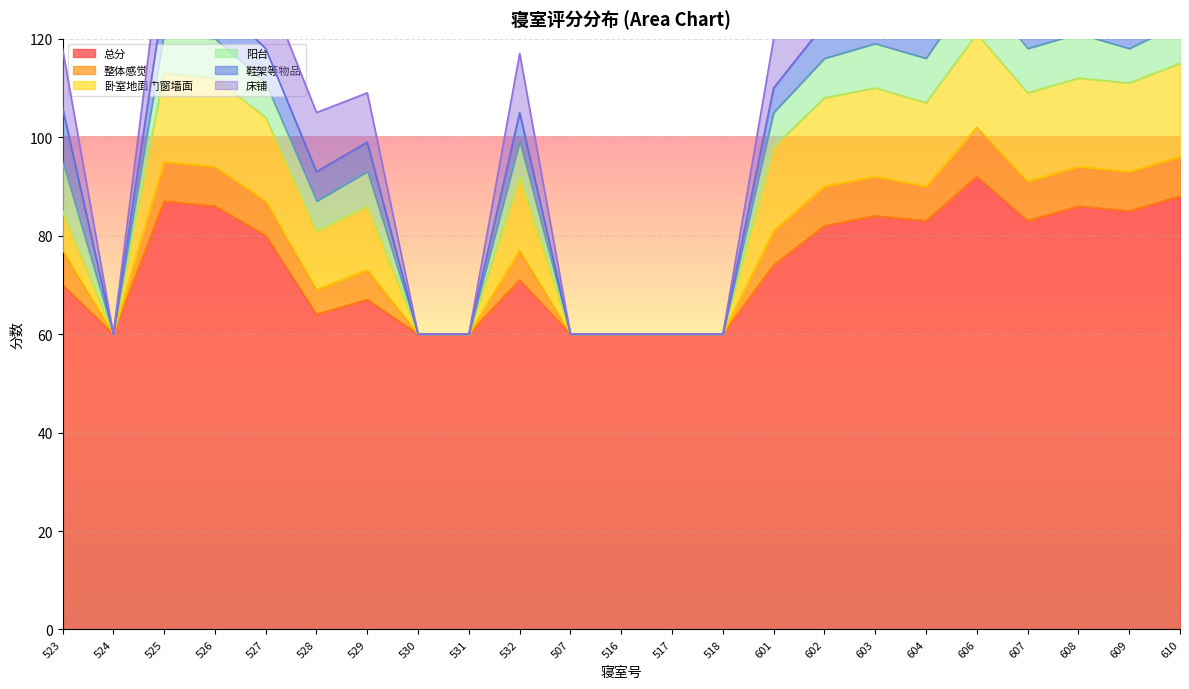

Which has a higher value, 518 or 516?

518